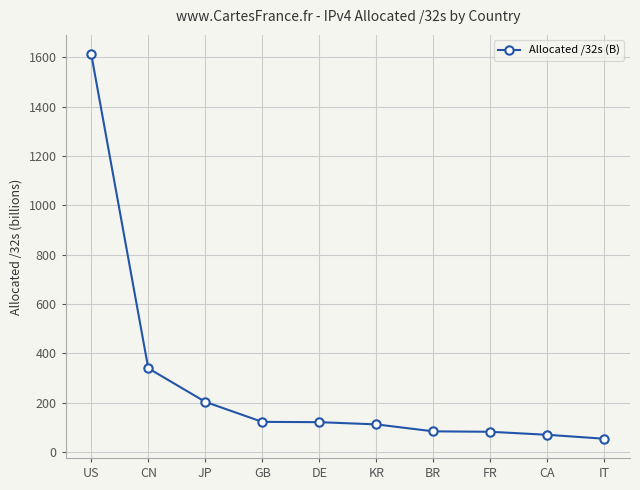

Read the value at JP.

203.8